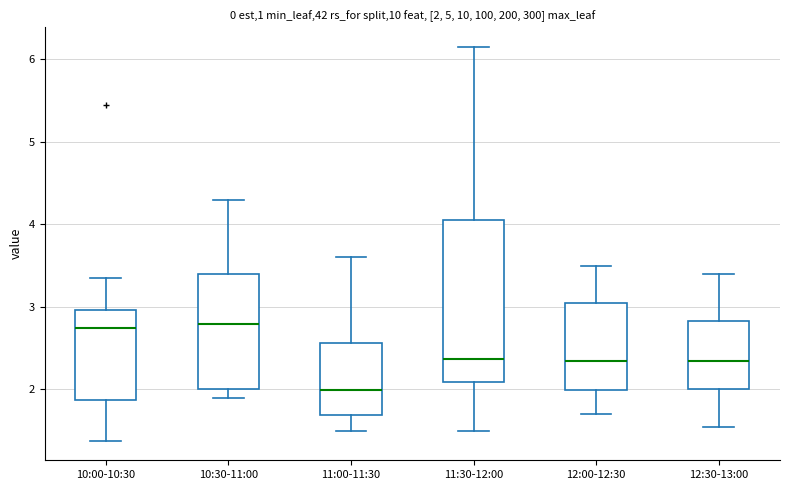

Comparing the boxes themselves (not the whiskers), which one is the tallest?

11:30-12:00